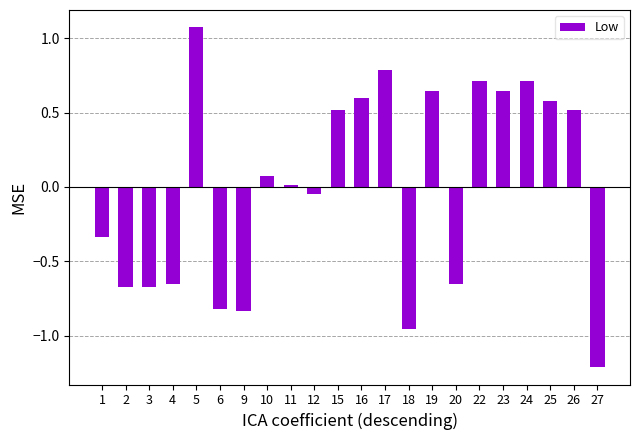

True or false: the data shows 0.9 at 25.

False